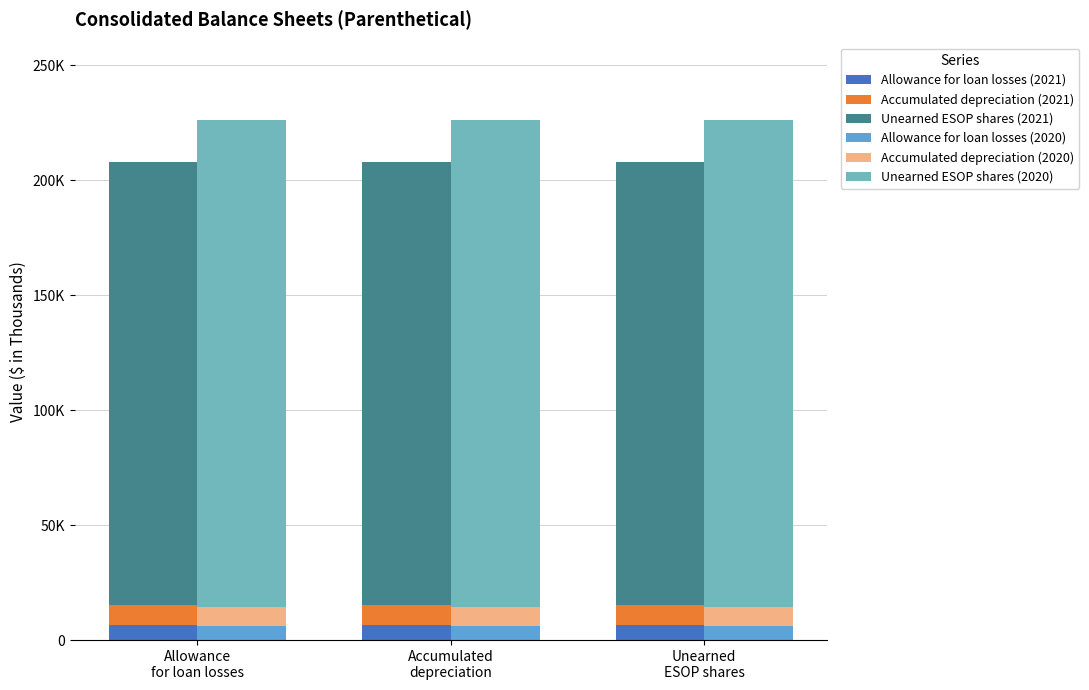

Reading left to right, transcribe all the data shown in this chart.

Allowance for loan losses (2021): Allowance
for loan losses=6599	Accumulated
depreciation=6599	Unearned
ESOP shares=6599
Accumulated depreciation (2021): Allowance
for loan losses=8695	Accumulated
depreciation=8695	Unearned
ESOP shares=8695
Unearned ESOP shares (2021): Allowance
for loan losses=192450	Accumulated
depreciation=192450	Unearned
ESOP shares=192450
Allowance for loan losses (2020): Allowance
for loan losses=6234	Accumulated
depreciation=6234	Unearned
ESOP shares=6234
Accumulated depreciation (2020): Allowance
for loan losses=8016	Accumulated
depreciation=8016	Unearned
ESOP shares=8016
Unearned ESOP shares (2020): Allowance
for loan losses=211695	Accumulated
depreciation=211695	Unearned
ESOP shares=211695